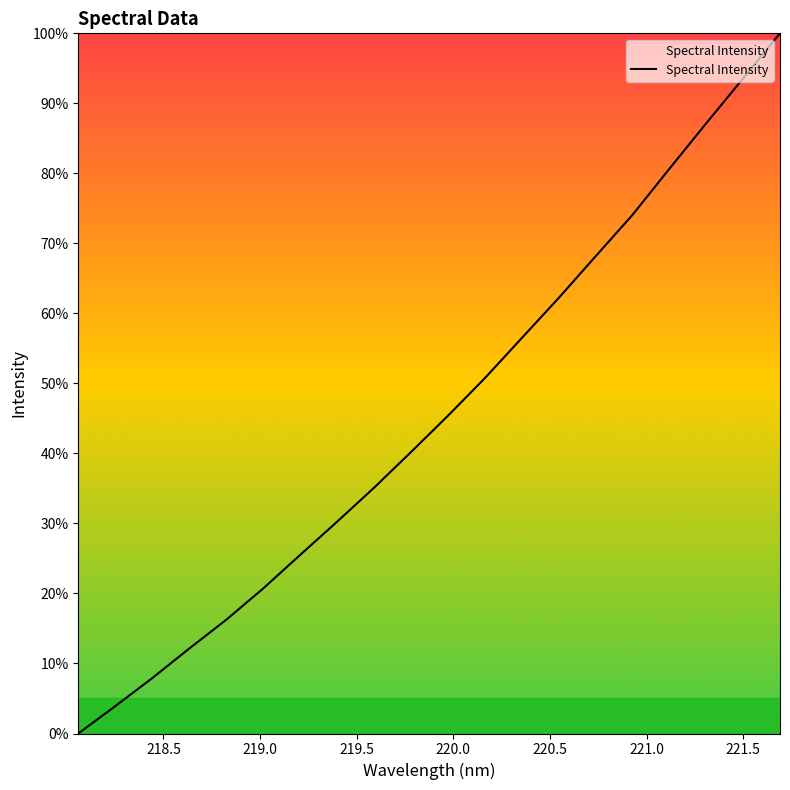

What is the difference between the maximum and minimum values?

100.0